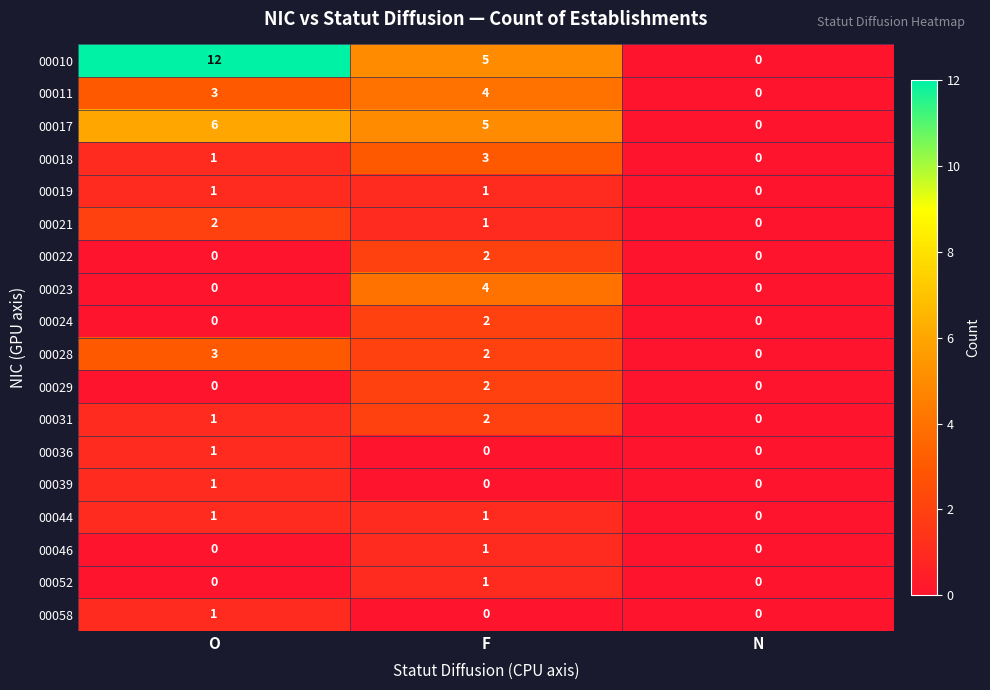

List the labels in order of 00010 value, smallest first.

N, F, O